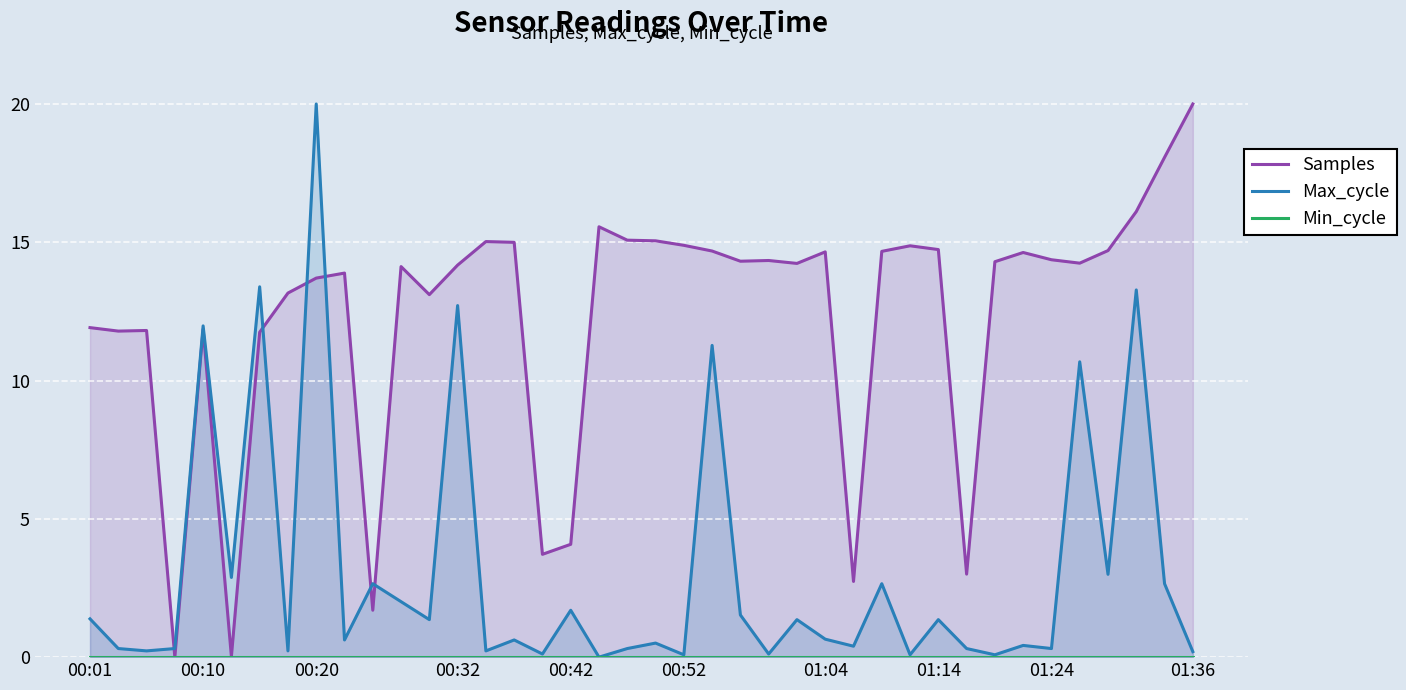

At how many categories does at least one series exceed 13?

29